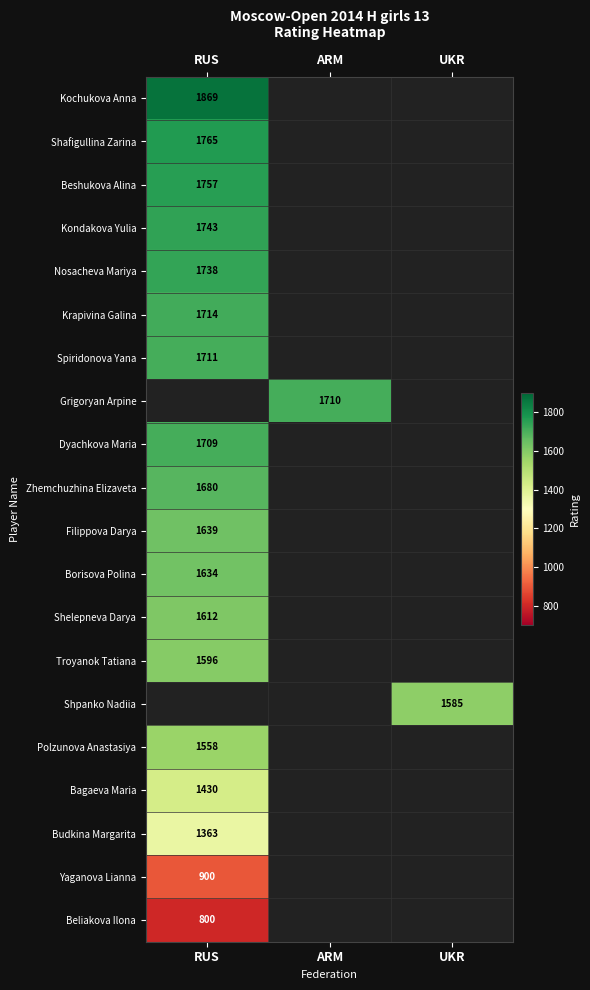

The value of Kochukova Anna at RUS is 513. True or false?

False